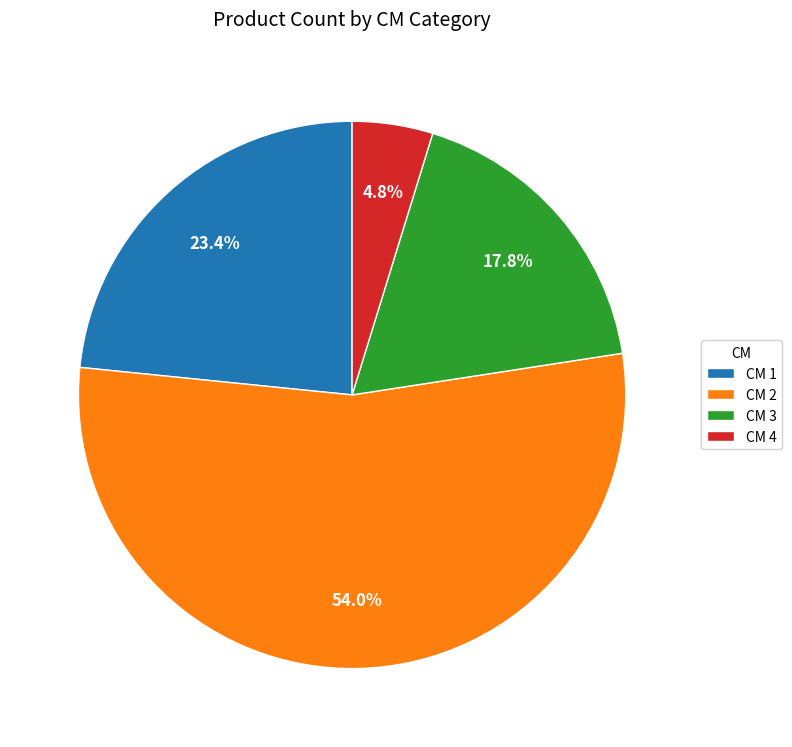

What is the largest slice in the pie chart?

CM 2